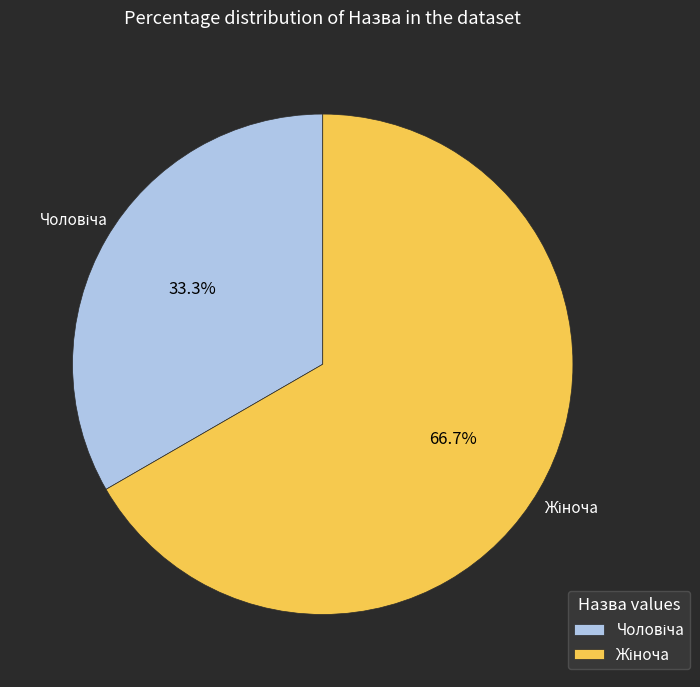

What is the smallest slice in the pie chart?

Чоловіча